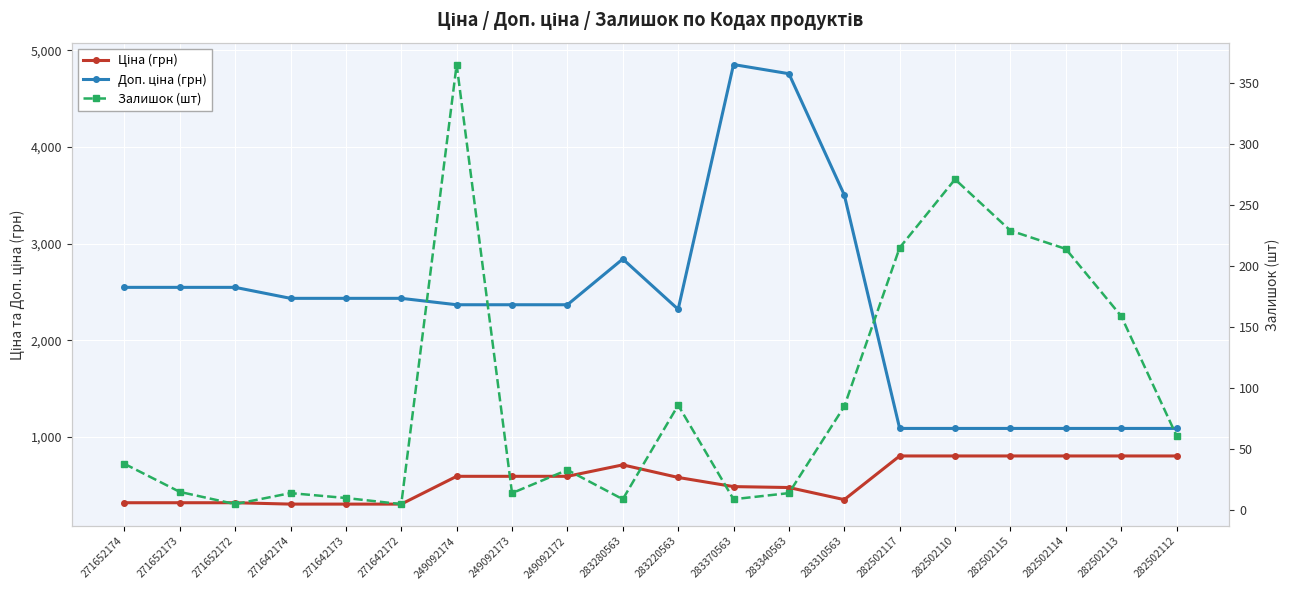

What are all the series names shown in the legend?

Ціна (грн), Доп. ціна (грн), Залишок (шт)